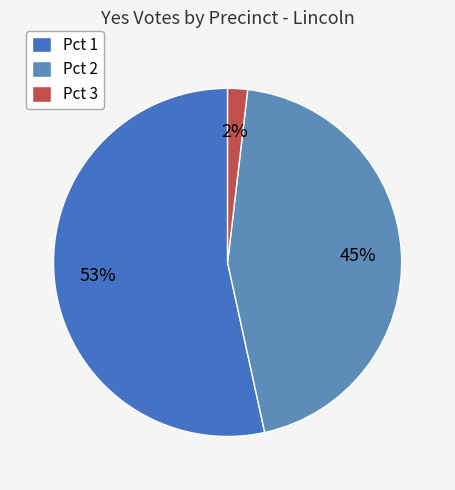

What percentage do Pct 1 and Pct 2 together represent?

98.2%